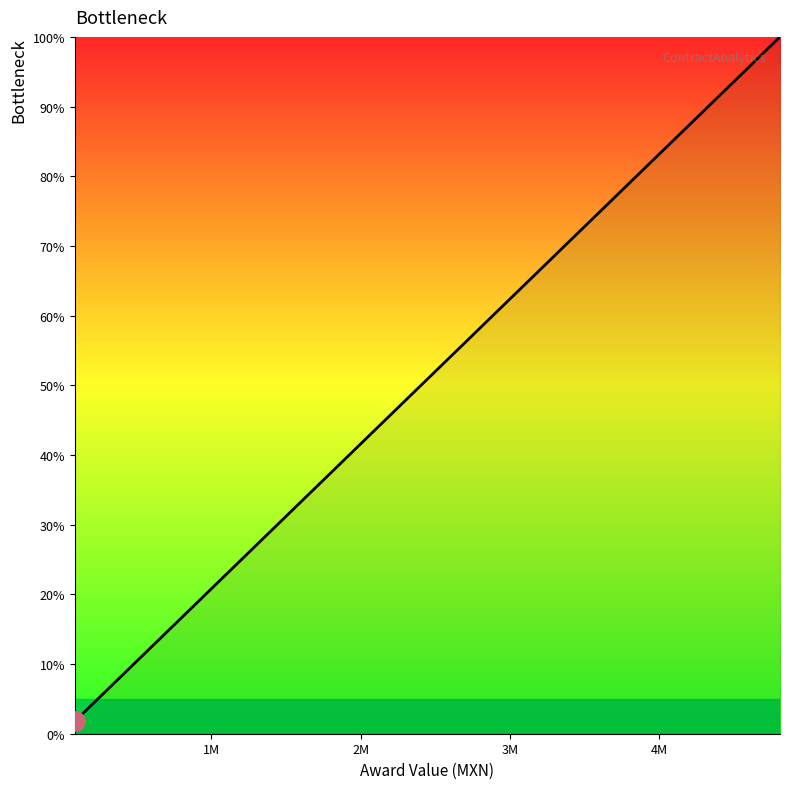

What is the smallest value displayed?

1.8